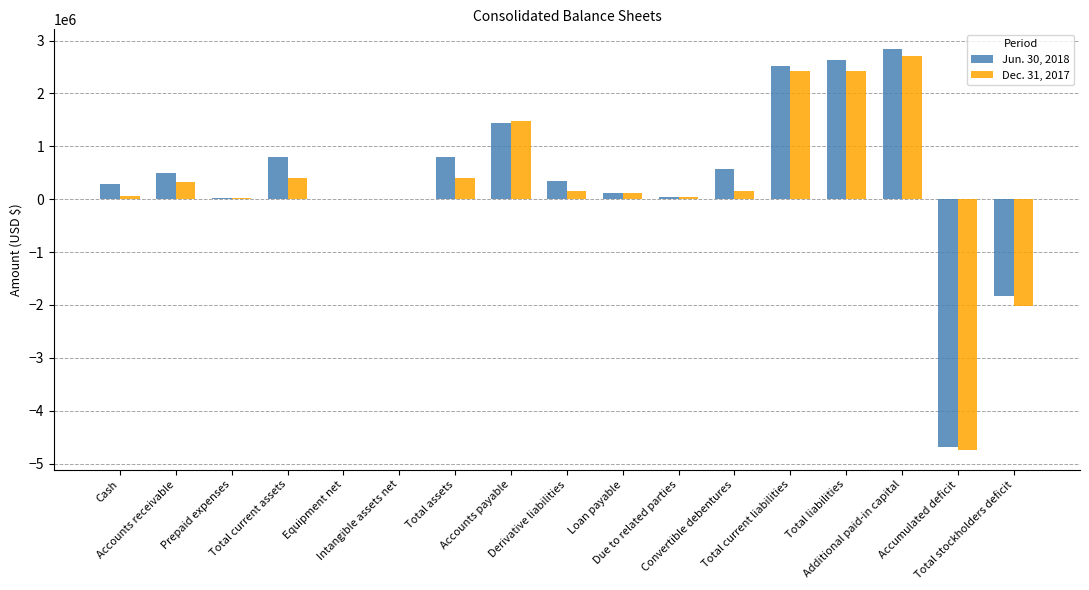

What is the maximum value shown in the chart?

2833010